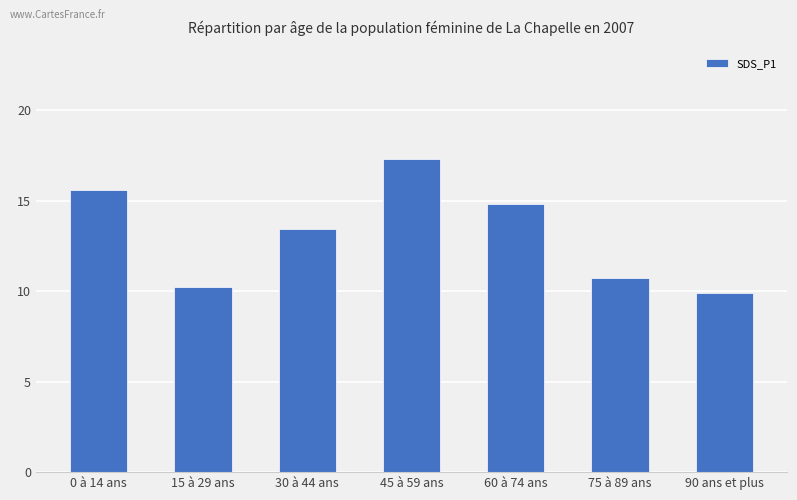

How many bars are there in total?

7